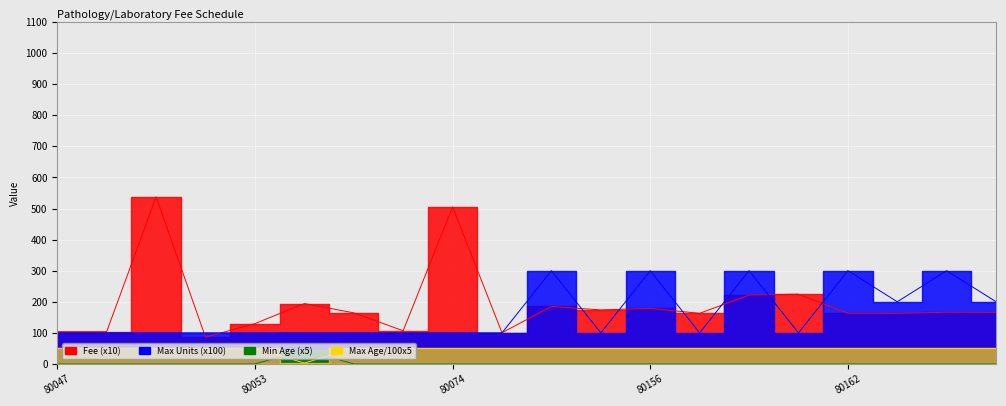

Reading right to left, extract all data points from this chart.

Fee: 80165=166.0	80164=166.4	80163=162.6	80162=163.1	80159=224.5	80158=221.7	80157=162.8	80156=178.8	80155=173.7	80150=185.0	80076=100.3	80074=505.4	80069=106.7	80061=164.4	80055=194.2	80053=129.7	80051=86.1	80050=537.6	80048=103.9	80047=103.9
Max Units: 80165=200.0	80164=300.0	80163=200.0	80162=300.0	80159=100.0	80158=300.0	80157=100.0	80156=300.0	80155=100.0	80150=300.0	80076=100.0	80074=100.0	80069=100.0	80061=100.0	80055=100.0	80053=100.0	80051=100.0	80050=100.0	80048=100.0	80047=100.0
Min Age: 80165=0.0	80164=0.0	80163=0.0	80162=0.0	80159=0.0	80158=0.0	80157=0.0	80156=0.0	80155=0.0	80150=0.0	80076=0.0	80074=0.0	80069=0.0	80061=0.0	80055=45.0	80053=0.0	80051=0.0	80050=0.0	80048=0.0	80047=0.0
Max Age: 80165=50.0	80164=50.0	80163=50.0	80162=50.0	80159=50.0	80158=50.0	80157=50.0	80156=50.0	80155=50.0	80150=50.0	80076=50.0	80074=50.0	80069=50.0	80061=50.0	80055=3.0	80053=50.0	80051=50.0	80050=50.0	80048=50.0	80047=50.0